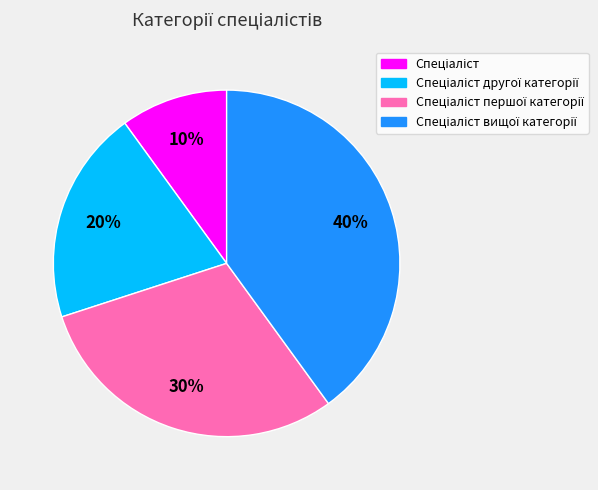

Does any single category account for the majority?

No